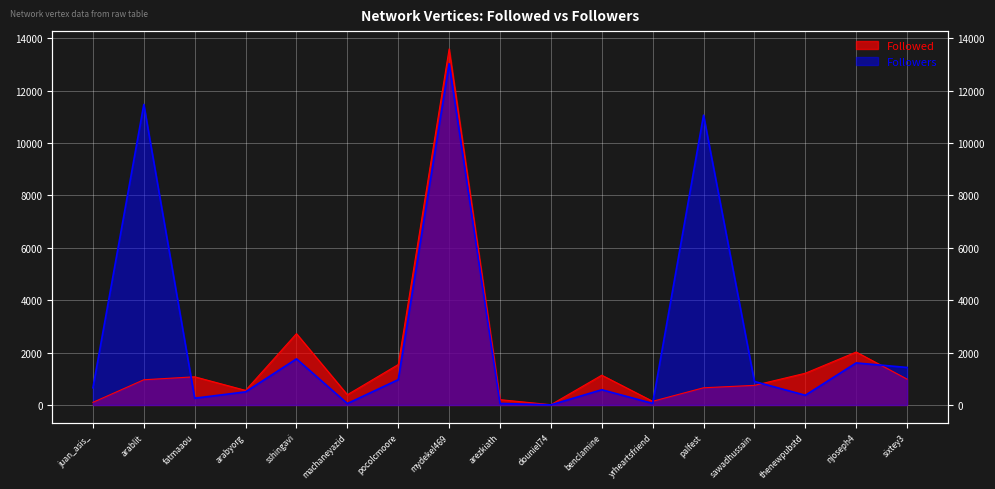

What is the difference between the highest and lowest values at yrheartsfriend?

81